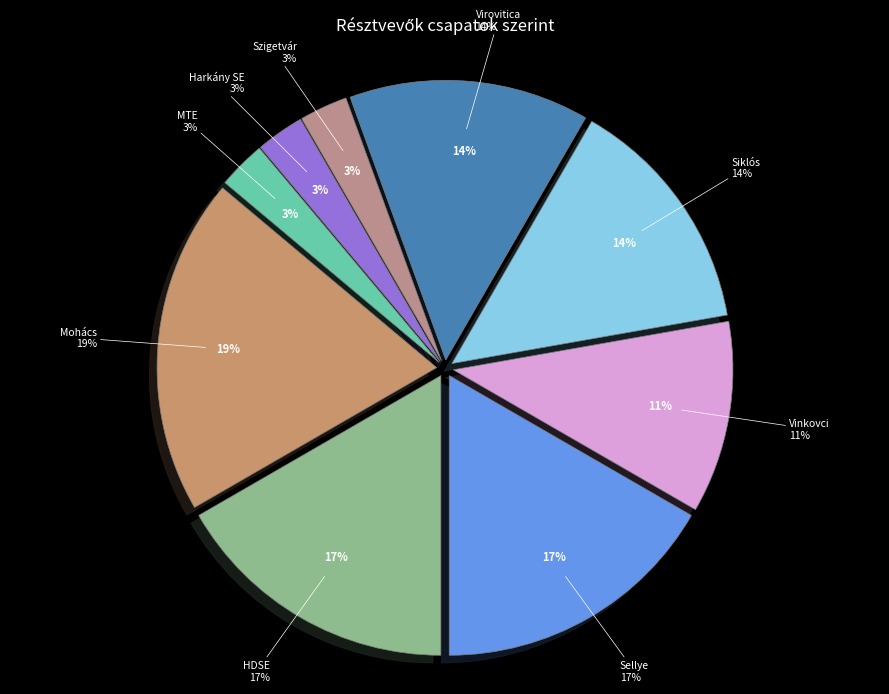

Rank the categories by value from lowest to highest.

Szigetvár, Harkány SE, MTE, Vinkovci, Siklós, Virovitica, HDSE, Sellye, Mohács